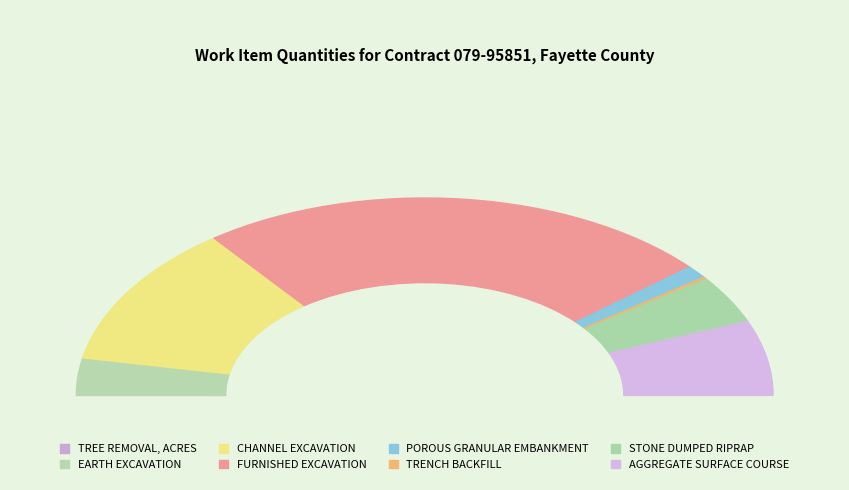

Count the number of slices in the pie.

8